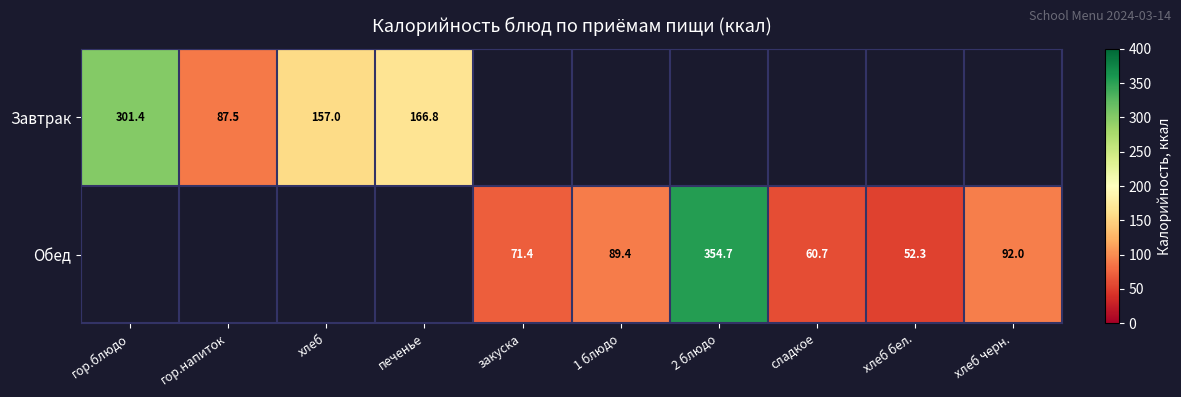

What is the difference between the Обед values at хлеб бел. and 1 блюдо?

37.1